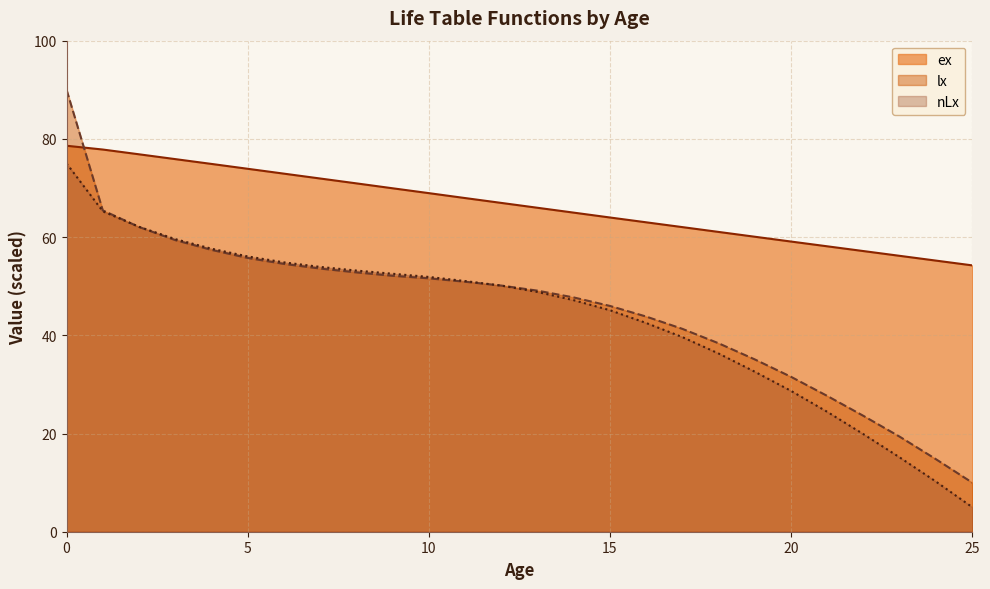

What is the difference between the maximum and minimum values in the nLx series?

70.0